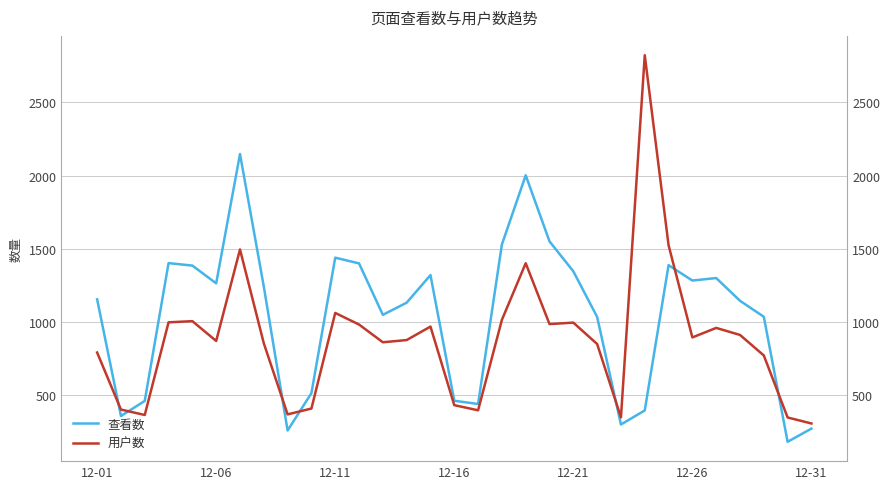

Rank the series at 8 from lowest to highest value.

查看数, 用户数